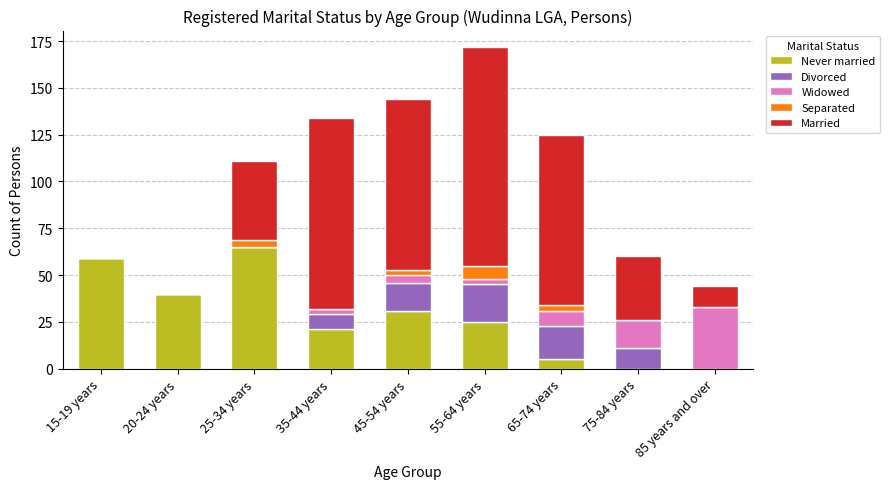

What is the total value across all series at 75-84 years?

60